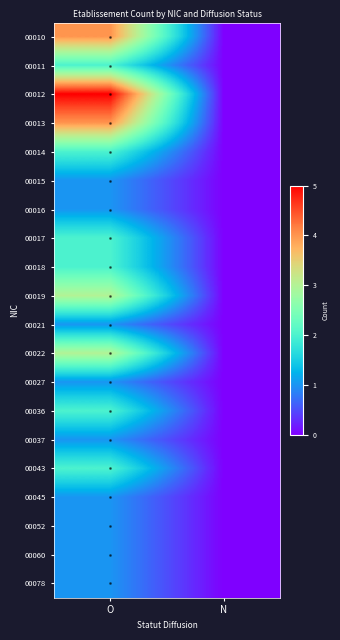

Reading left to right, list all the values displayed in this chart.

00010: O=4	N=0
00011: O=2	N=0
00012: O=5	N=0
00013: O=4	N=0
00014: O=2	N=0
00015: O=1	N=0
00016: O=1	N=0
00017: O=2	N=0
00018: O=2	N=0
00019: O=3	N=0
00021: O=1	N=0
00022: O=3	N=0
00027: O=1	N=0
00036: O=2	N=0
00037: O=1	N=0
00043: O=2	N=0
00045: O=1	N=0
00052: O=1	N=0
00060: O=1	N=0
00078: O=1	N=0